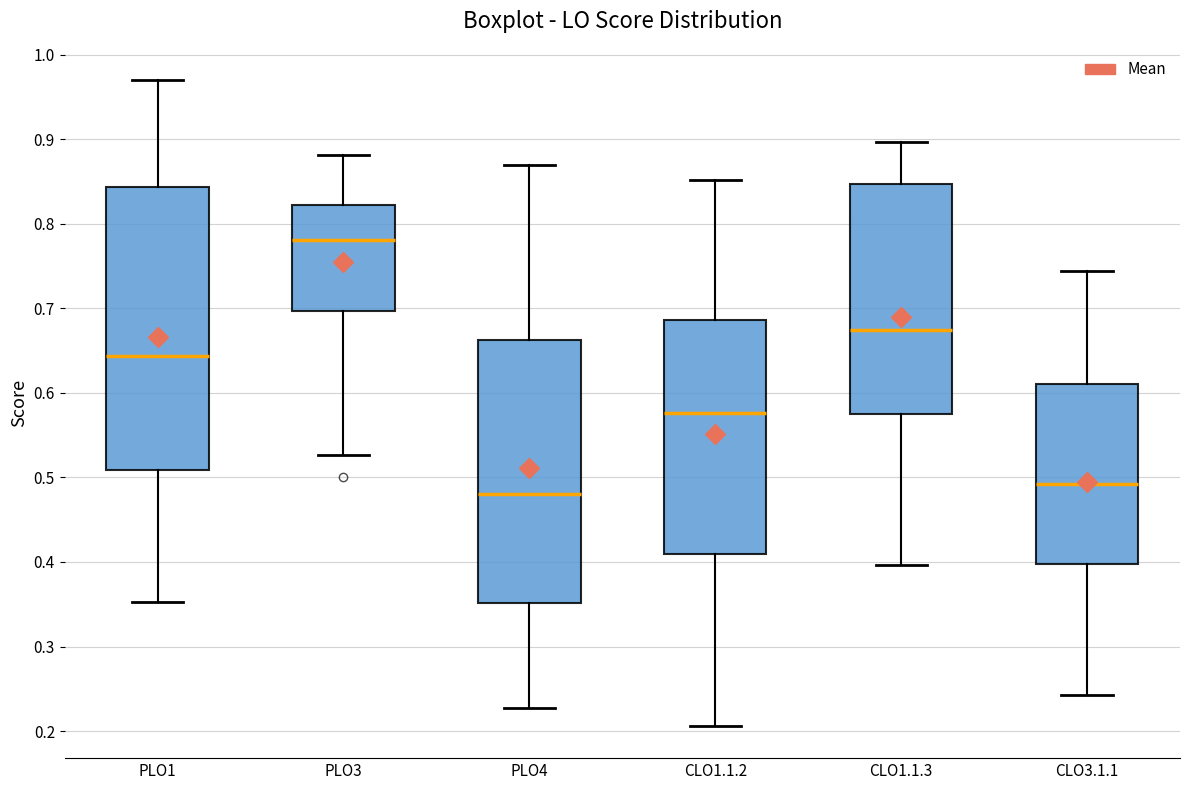

Reading left to right, read every box against the y-axis: the position of its median line, the range the box covers, and the ends of its whiskers. The values are not printed on the chart, so give them approximately, as read against the axis.

PLO1: median 0.64, box 0.51 to 0.84, whiskers 0.35 to 0.97
PLO3: median 0.78, box 0.70 to 0.82, whiskers 0.53 to 0.88
PLO4: median 0.48, box 0.35 to 0.66, whiskers 0.23 to 0.87
CLO1.1.2: median 0.58, box 0.41 to 0.69, whiskers 0.21 to 0.85
CLO1.1.3: median 0.67, box 0.57 to 0.85, whiskers 0.40 to 0.90
CLO3.1.1: median 0.49, box 0.40 to 0.61, whiskers 0.24 to 0.74